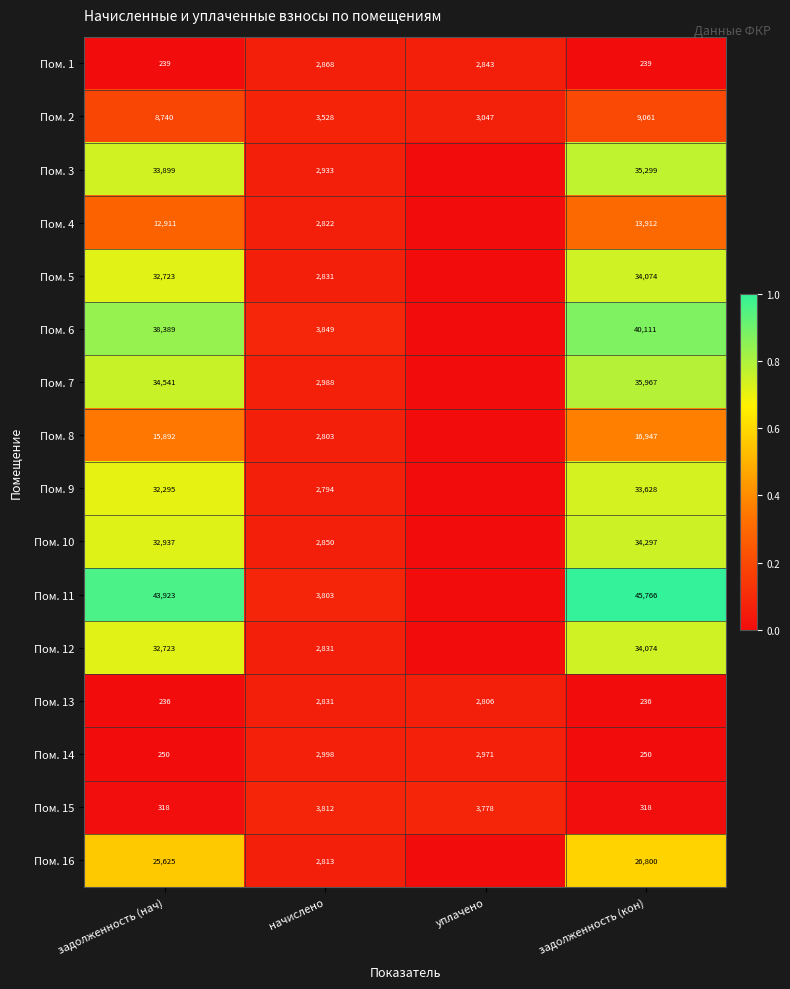

At how many categories does at least one series exceed 0?

4